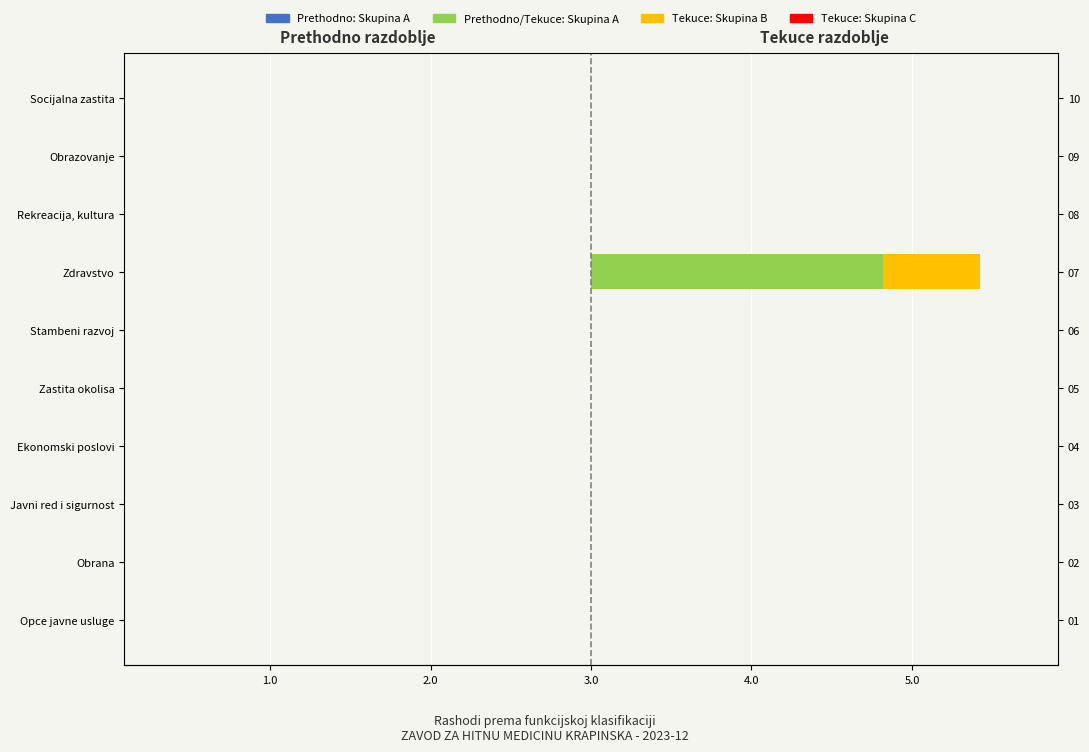

How many categories are shown in the chart?

10